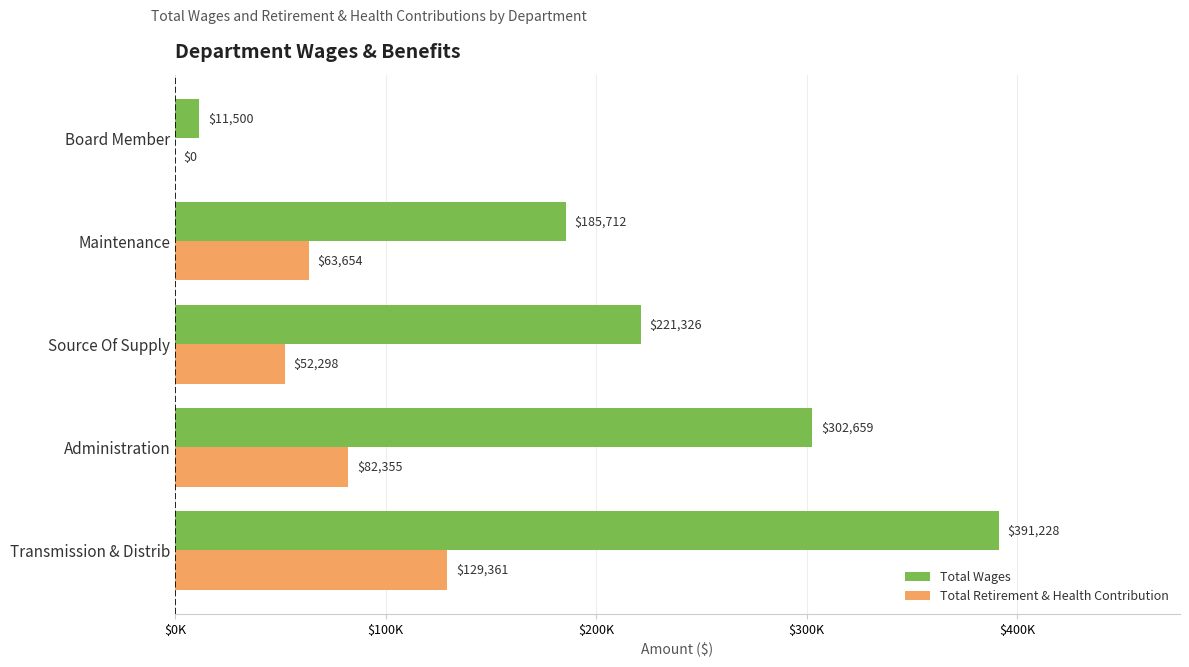

What is the maximum value shown in the chart?

391228